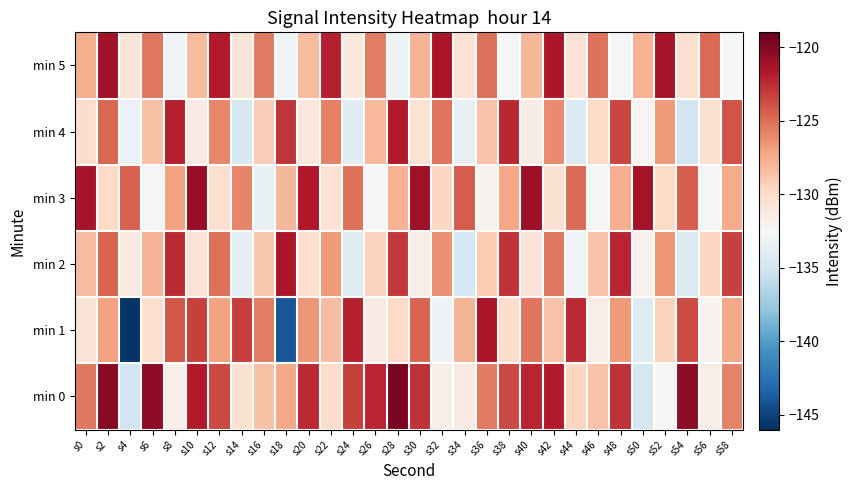

Which series has the largest range (max minus min)?

min 1